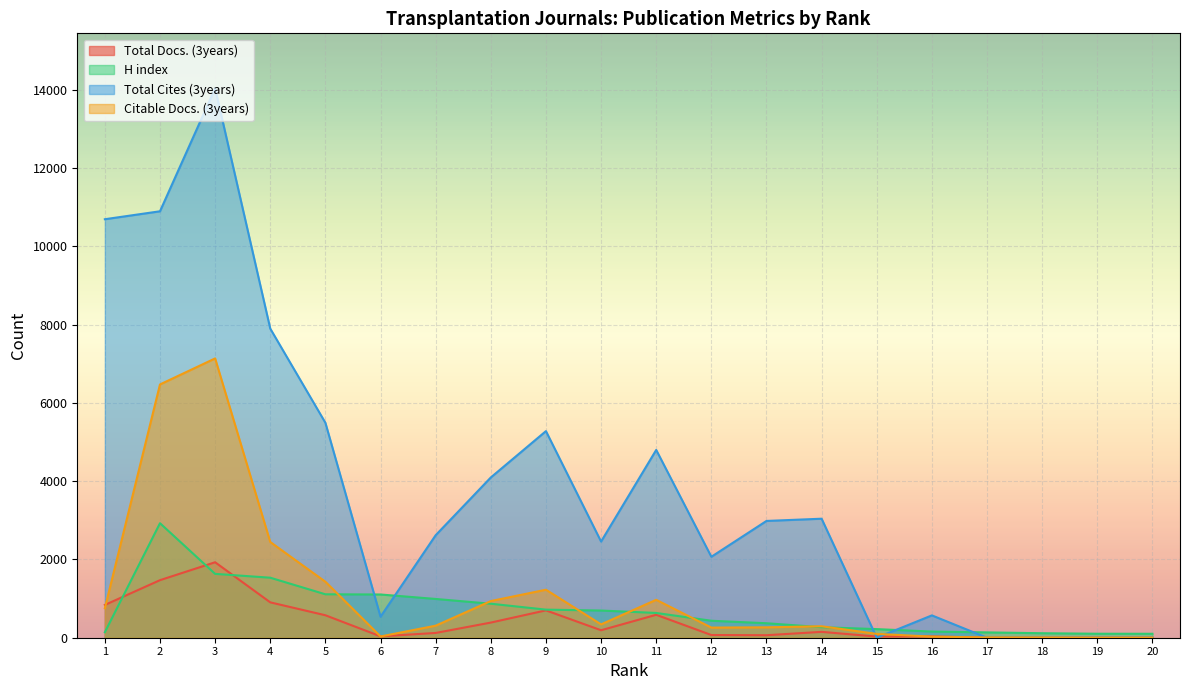

Which series has the widest spread of values?

Total Cites (3years)